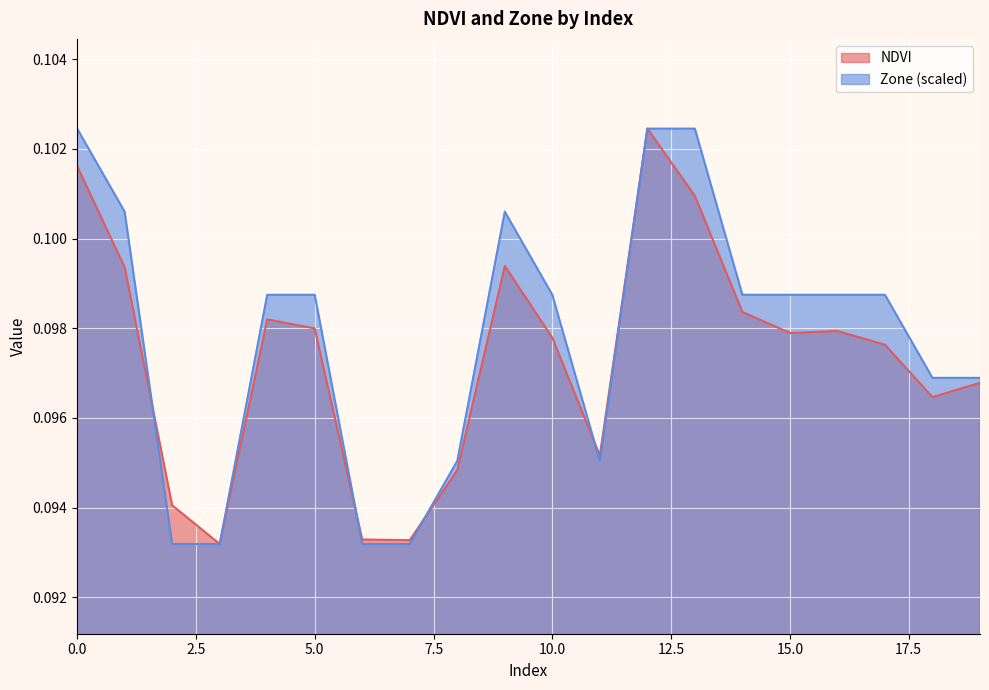

True or false: NDVI has a value of 0.1 at 0.

True